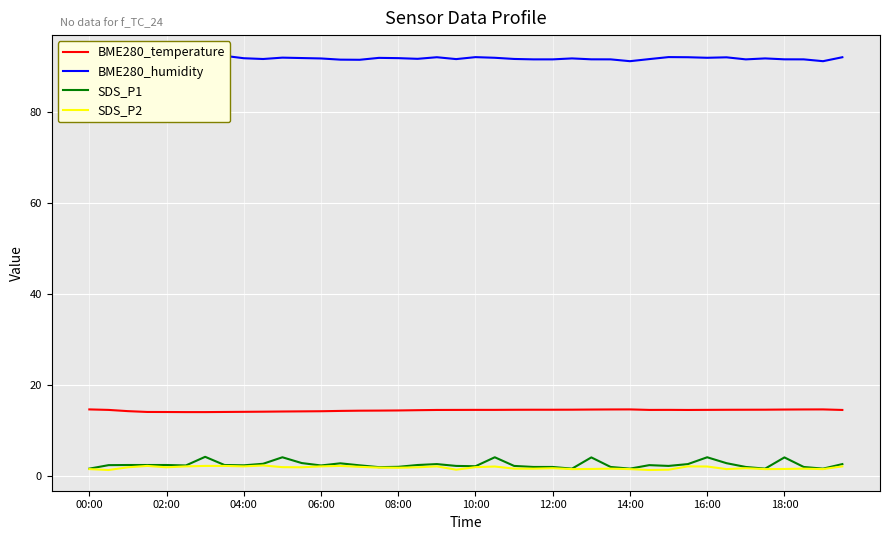

True or false: BME280_humidity has more than 1 interior local peaks.

True